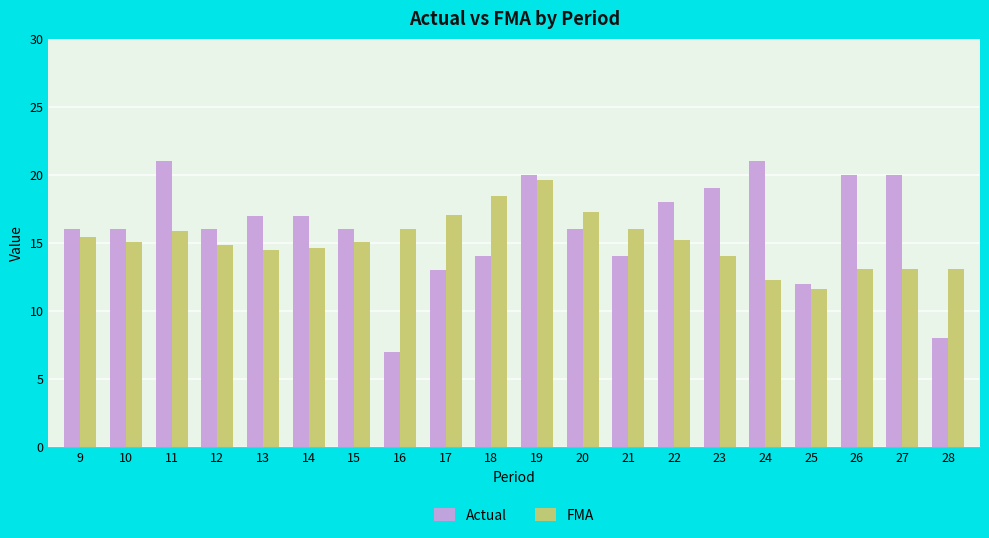

Count the number of data series in this chart.

2